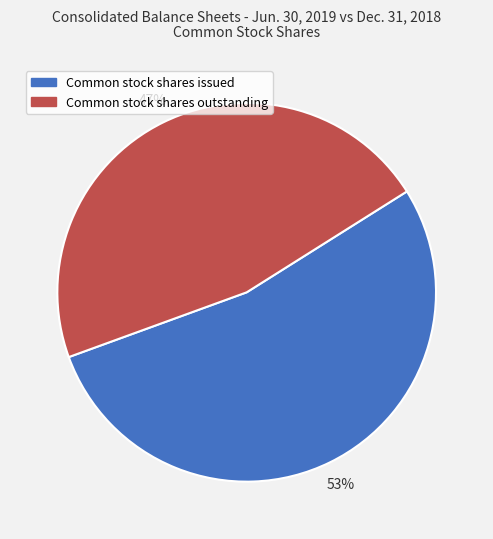

True or false: Common stock shares issued accounts for 48% of the total.

False